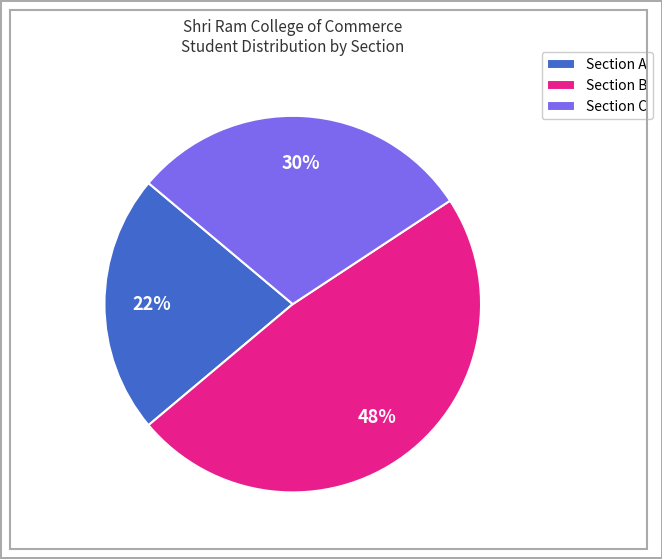

What percentage is the Section A slice, to the nearest percent?

22%